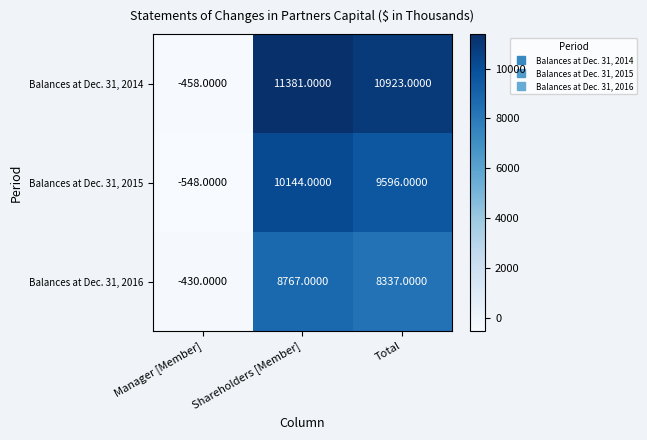

How many categories are shown in the chart?

3